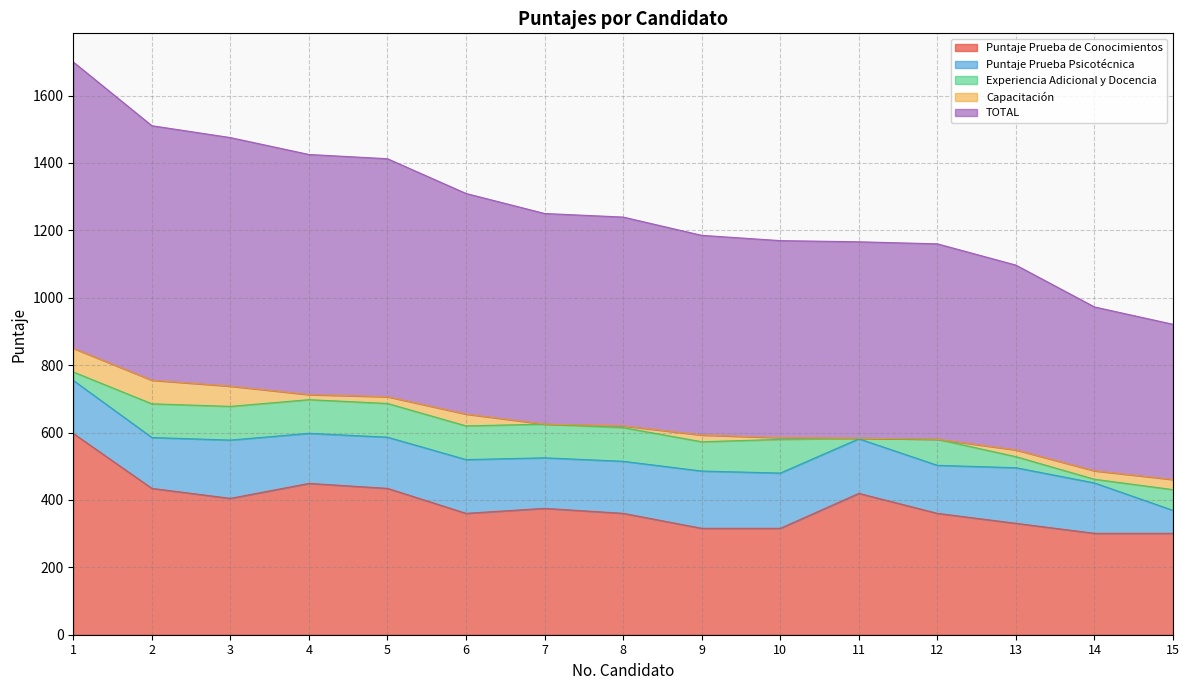

What are all the series names shown in the legend?

Puntaje Prueba de Conocimientos, Puntaje Prueba Psicotécnica, Experiencia Adicional y Docencia, Capacitación, TOTAL